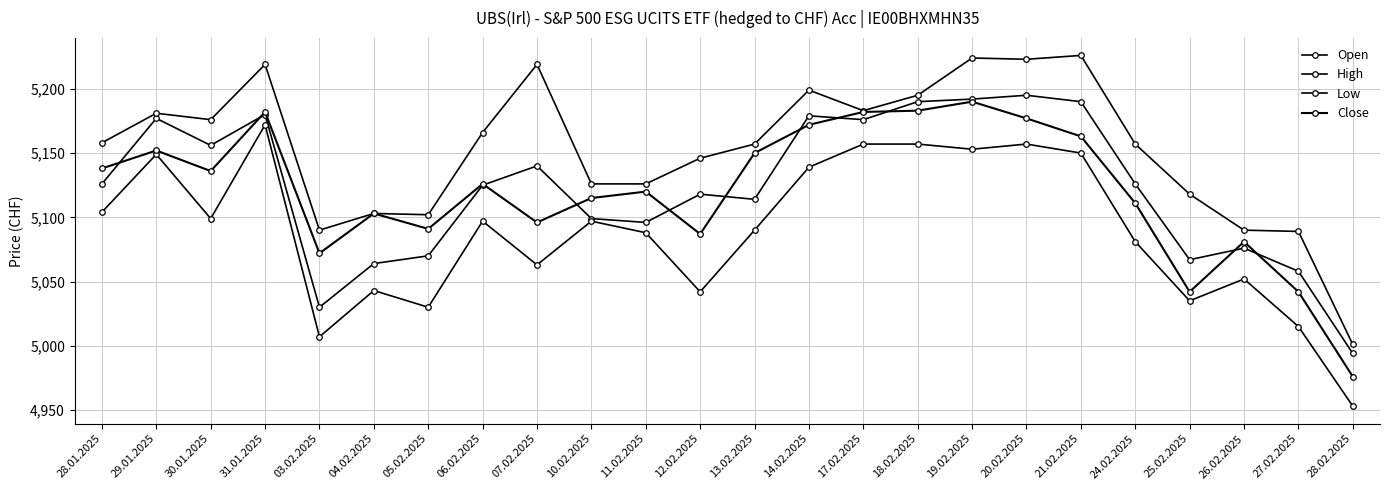

What is the smallest value displayed?

4953